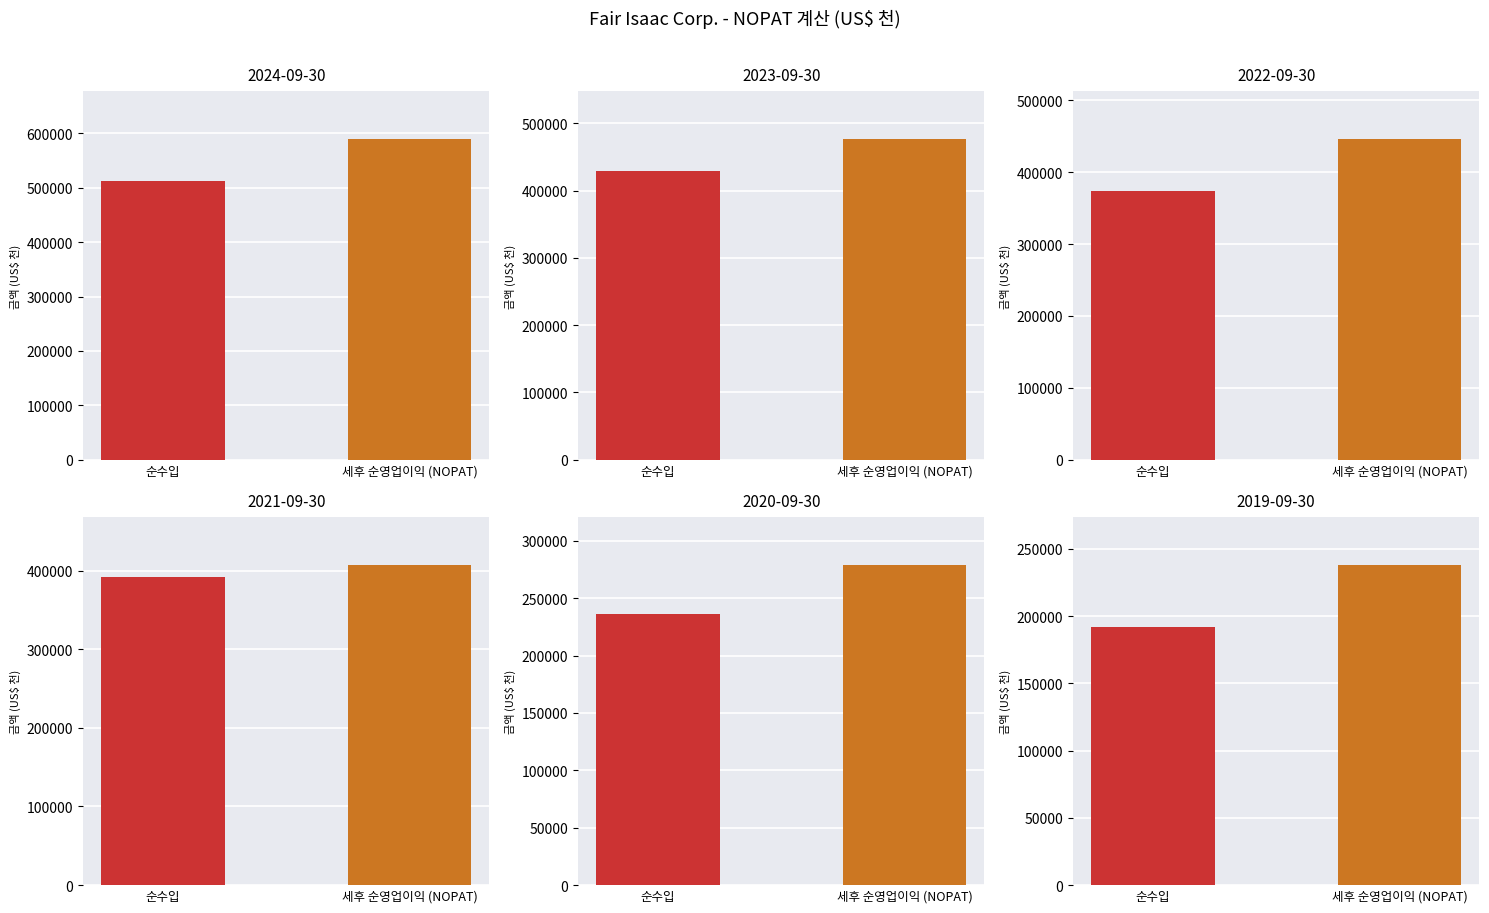

At which label does 세후 순영업이익 (NOPAT) first exceed 445701?

2024-09-30